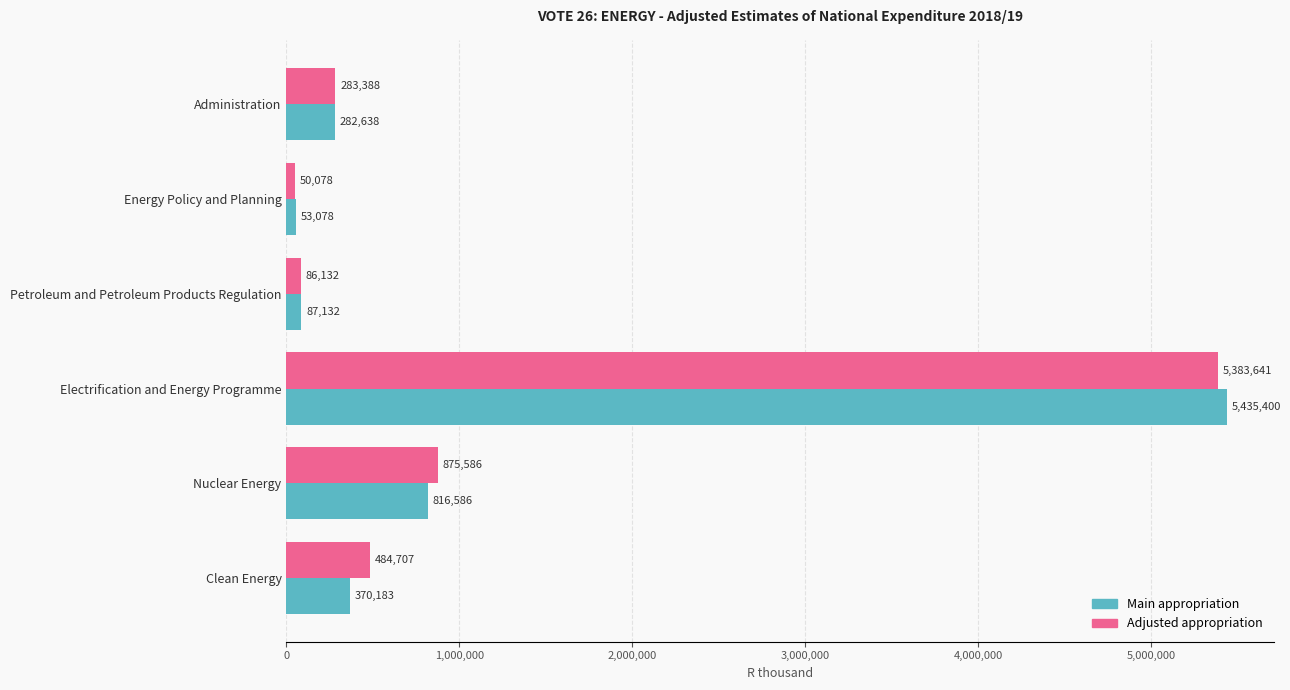

What is the average value of the Main appropriation series?

1174170